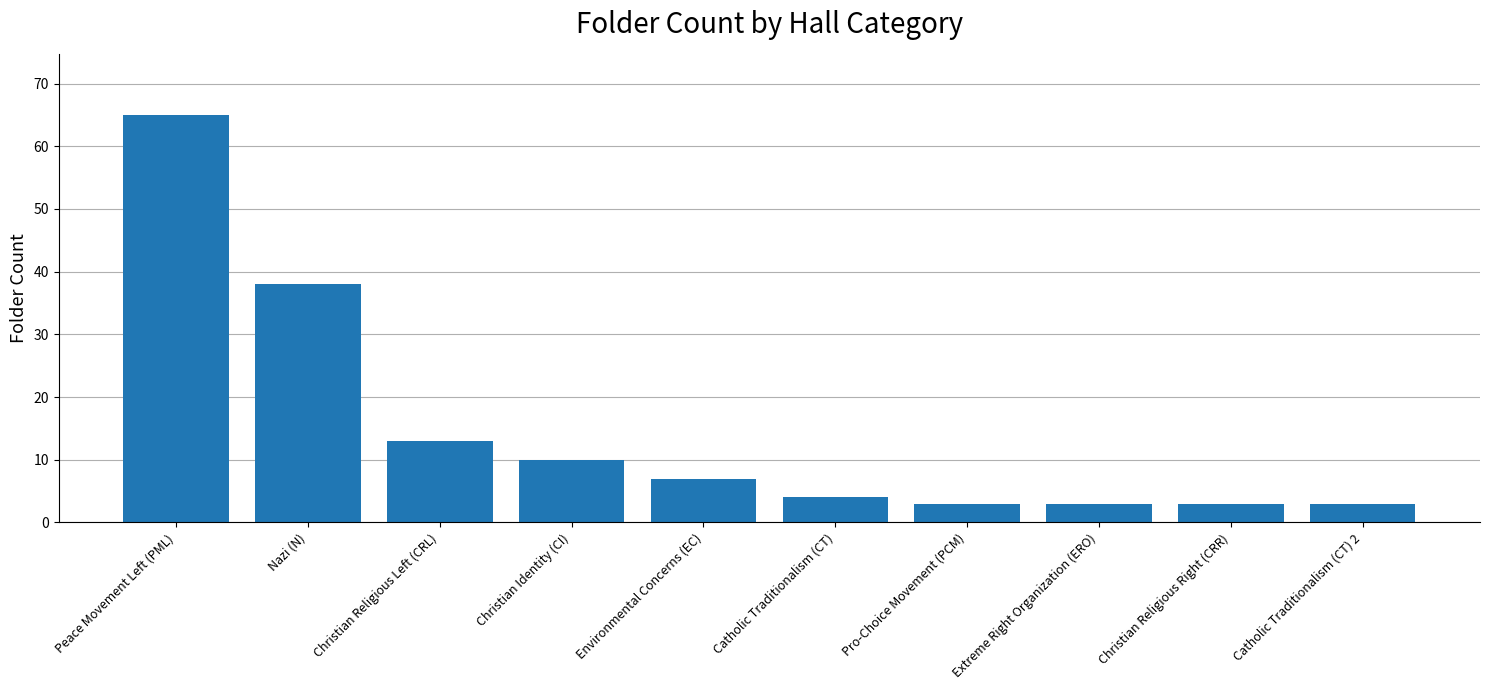

How many data points are less than 7?

5